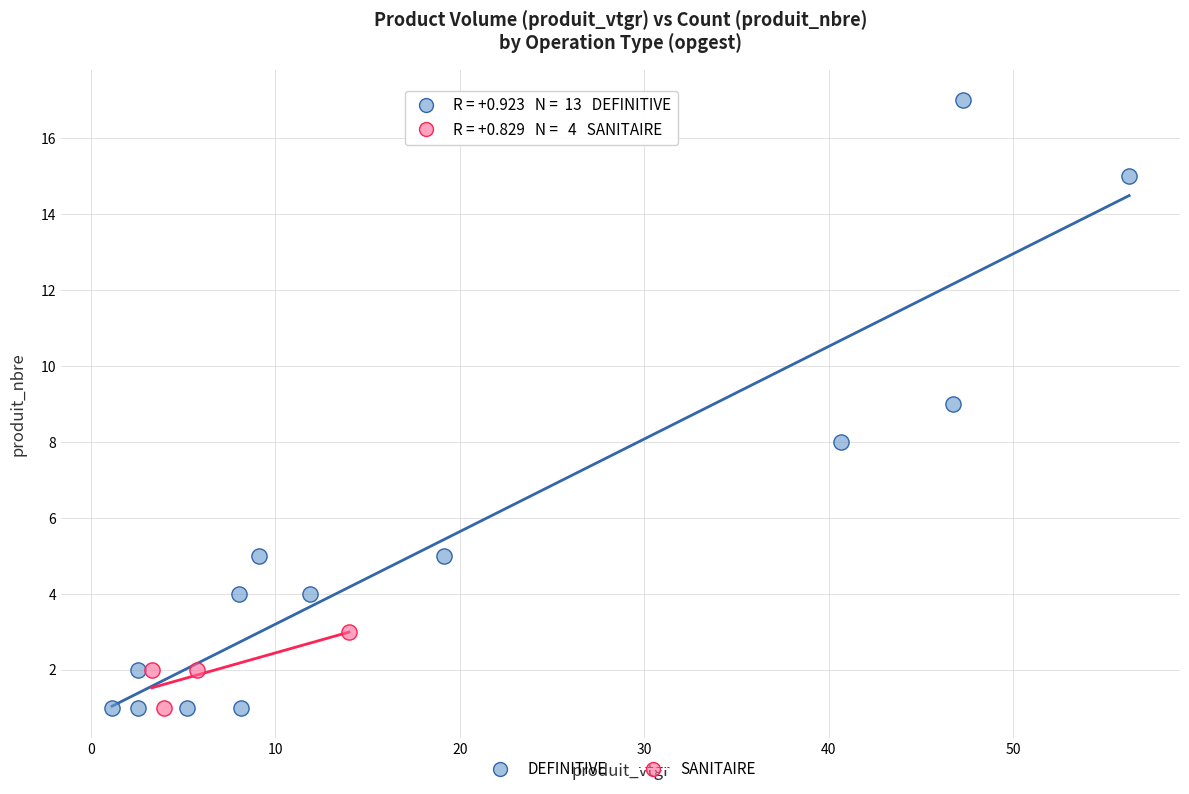

Which series contains the highest Y value?

DEFINITIVE